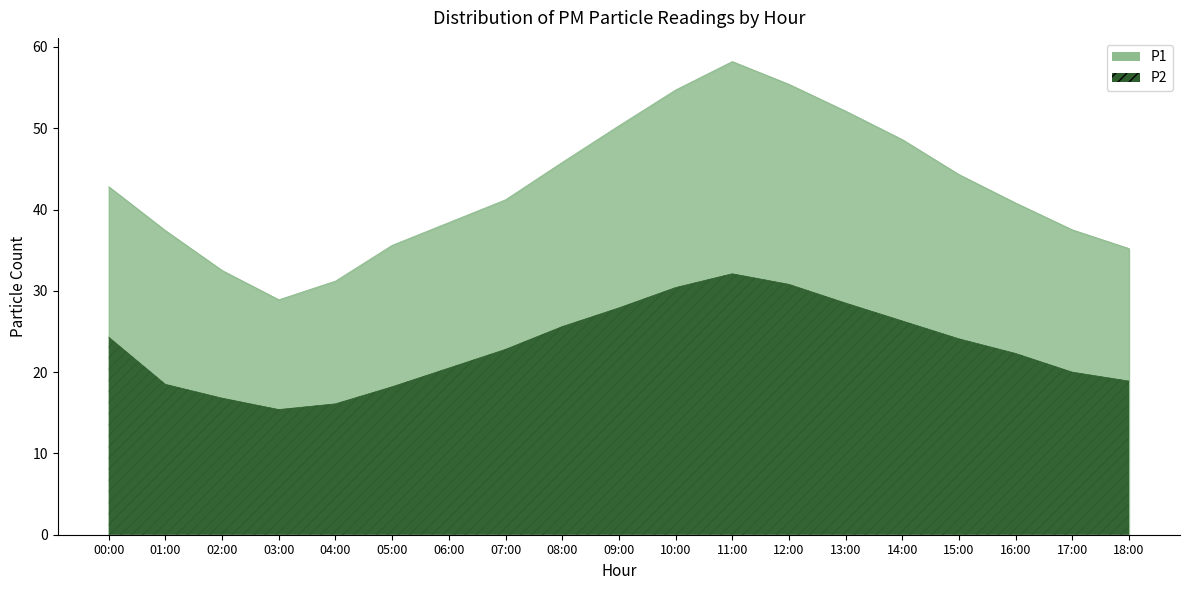

What is the minimum value shown in the chart?

15.4